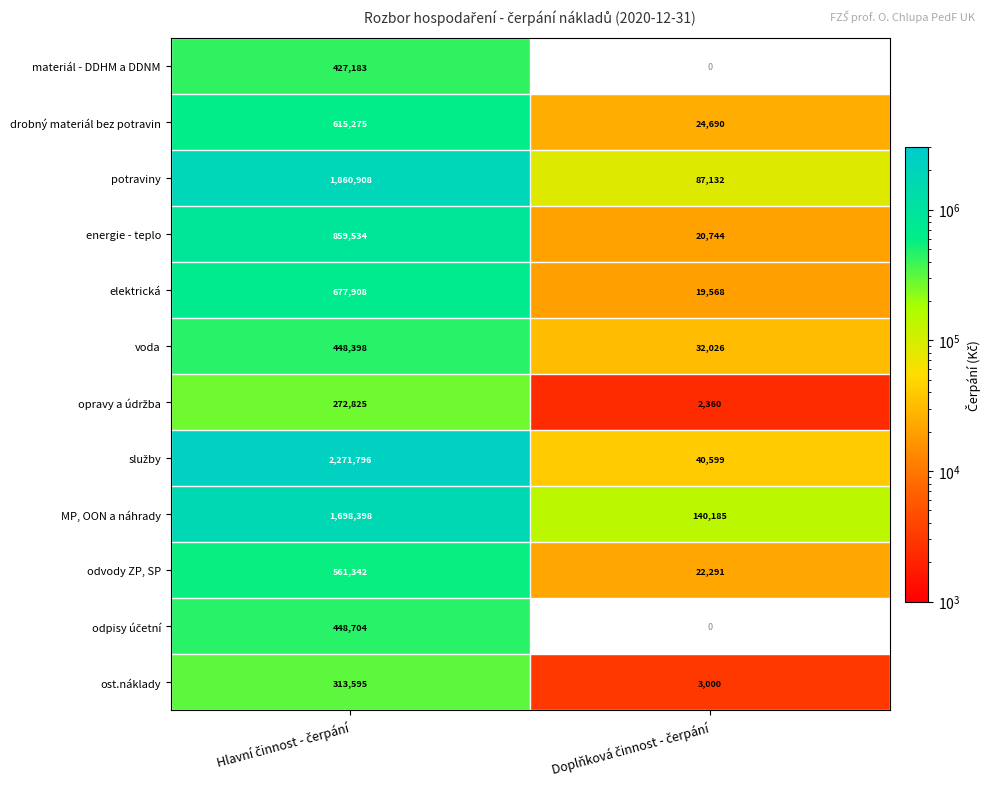

What is the sum of all odvody ZP, SP values?

583633